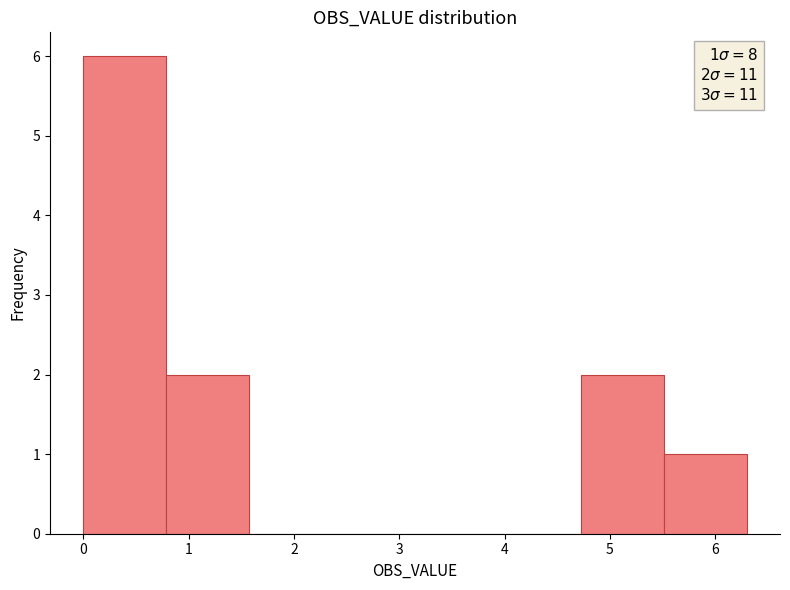

Over which range of the x-axis is the bar tallest?

0.0 to 0.8